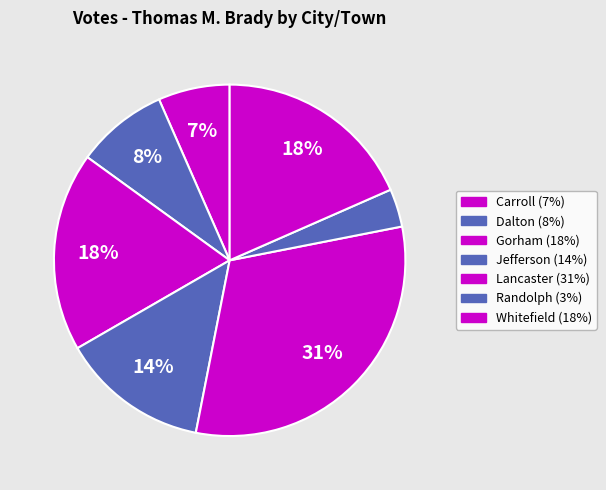

What is the change in value from Gorham to Randolph?

-144